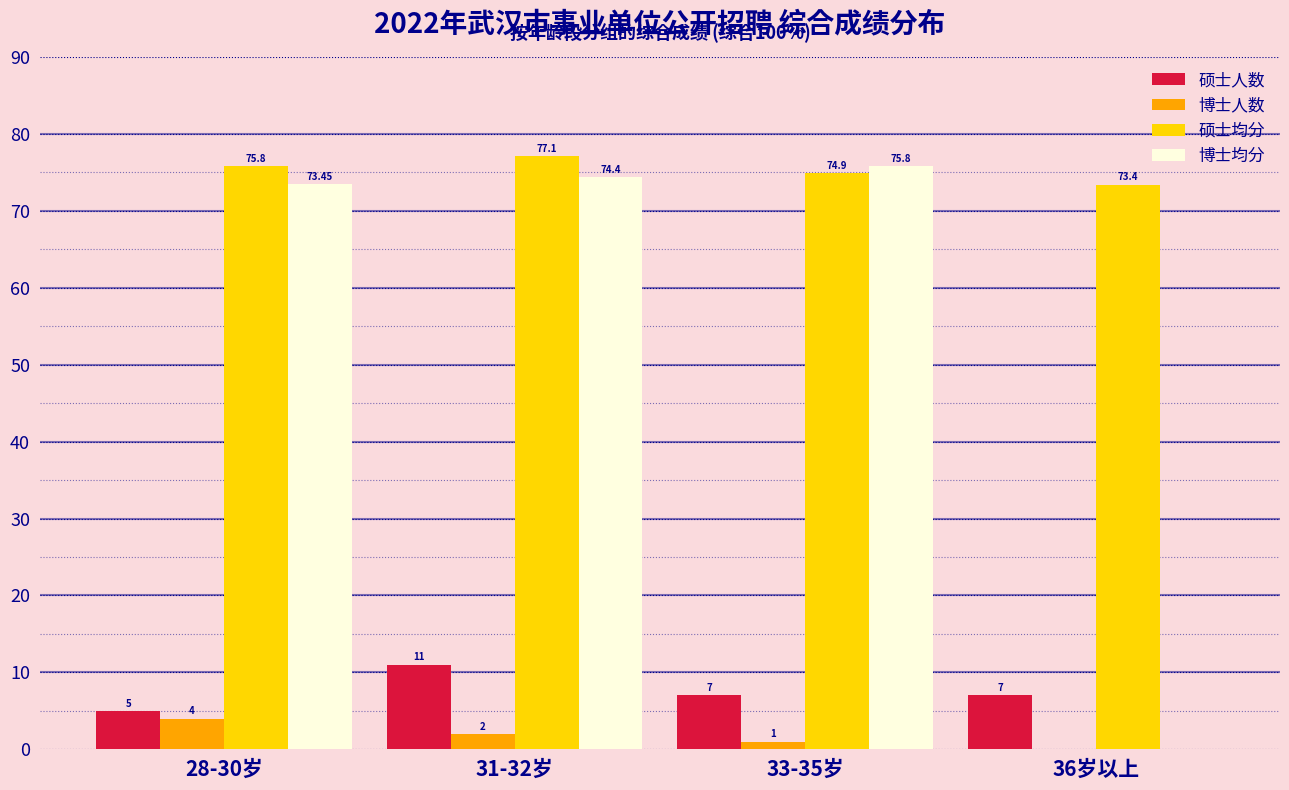

What is the highest value of the 硕士人数 series?

11.0